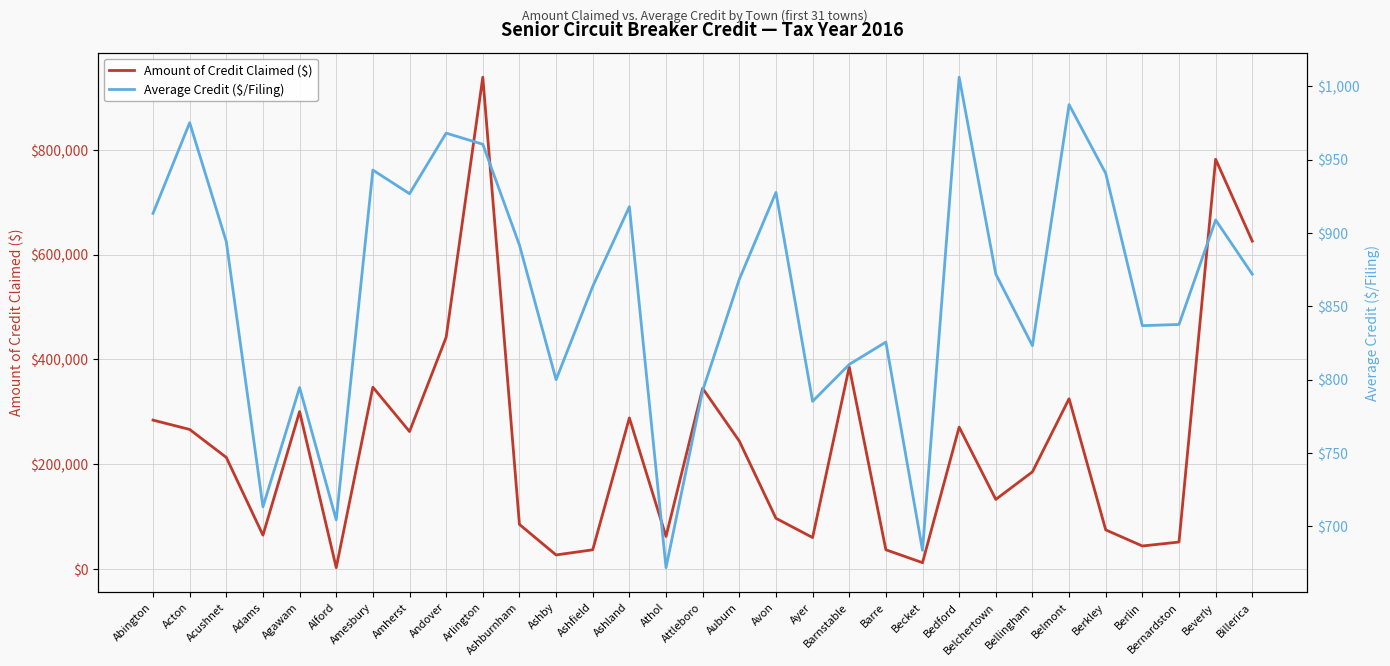

Read the Average Credit ($/Filing) value at Acushnet.

894.0